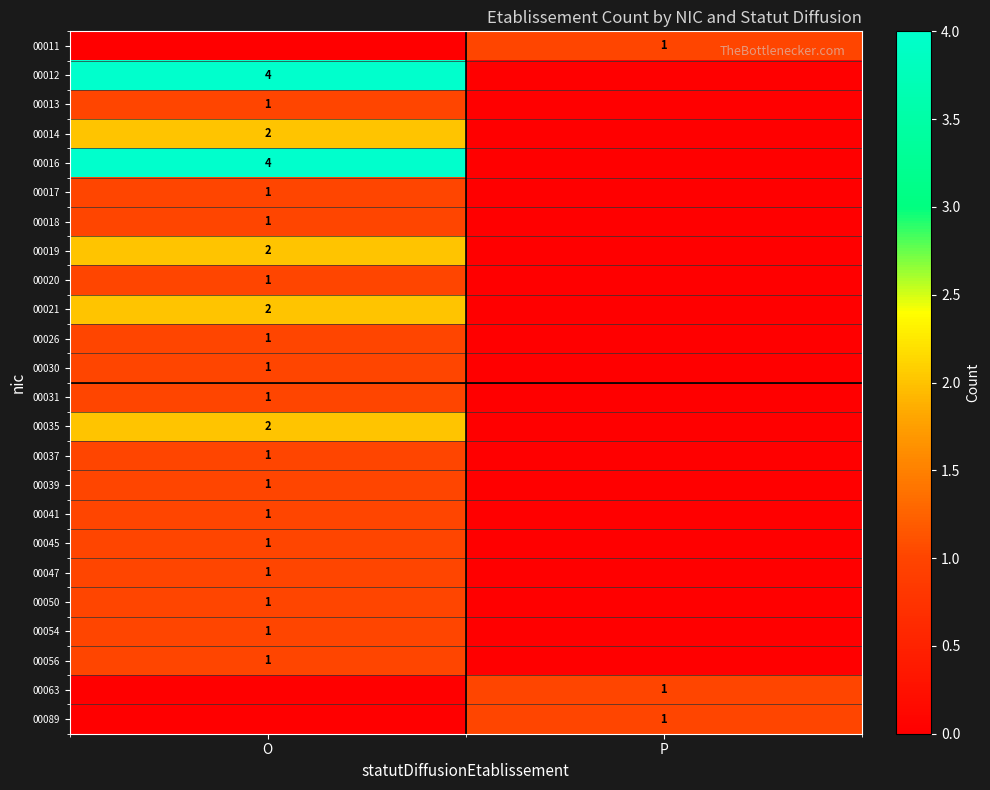

Is the value of 00026 at O greater than the value of 00016 at O?

No